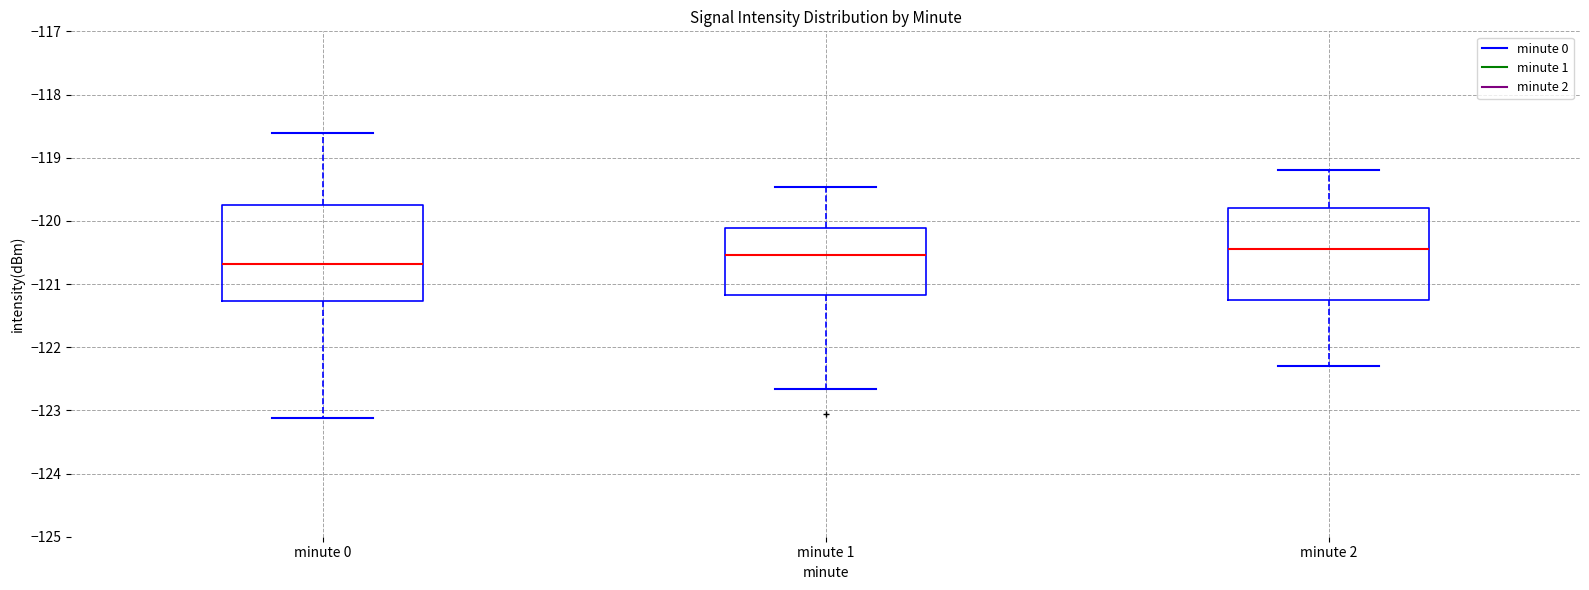

Reading left to right, read every box against the y-axis: the position of its median line, the range the box covers, and the ends of its whiskers. The values are not printed on the chart, so give them approximately, as read against the axis.

minute 0: median -120.7, box -121.3 to -119.8, whiskers -123.1 to -118.6
minute 1: median -120.5, box -121.2 to -120.1, whiskers -122.7 to -119.5
minute 2: median -120.4, box -121.2 to -119.8, whiskers -122.3 to -119.2